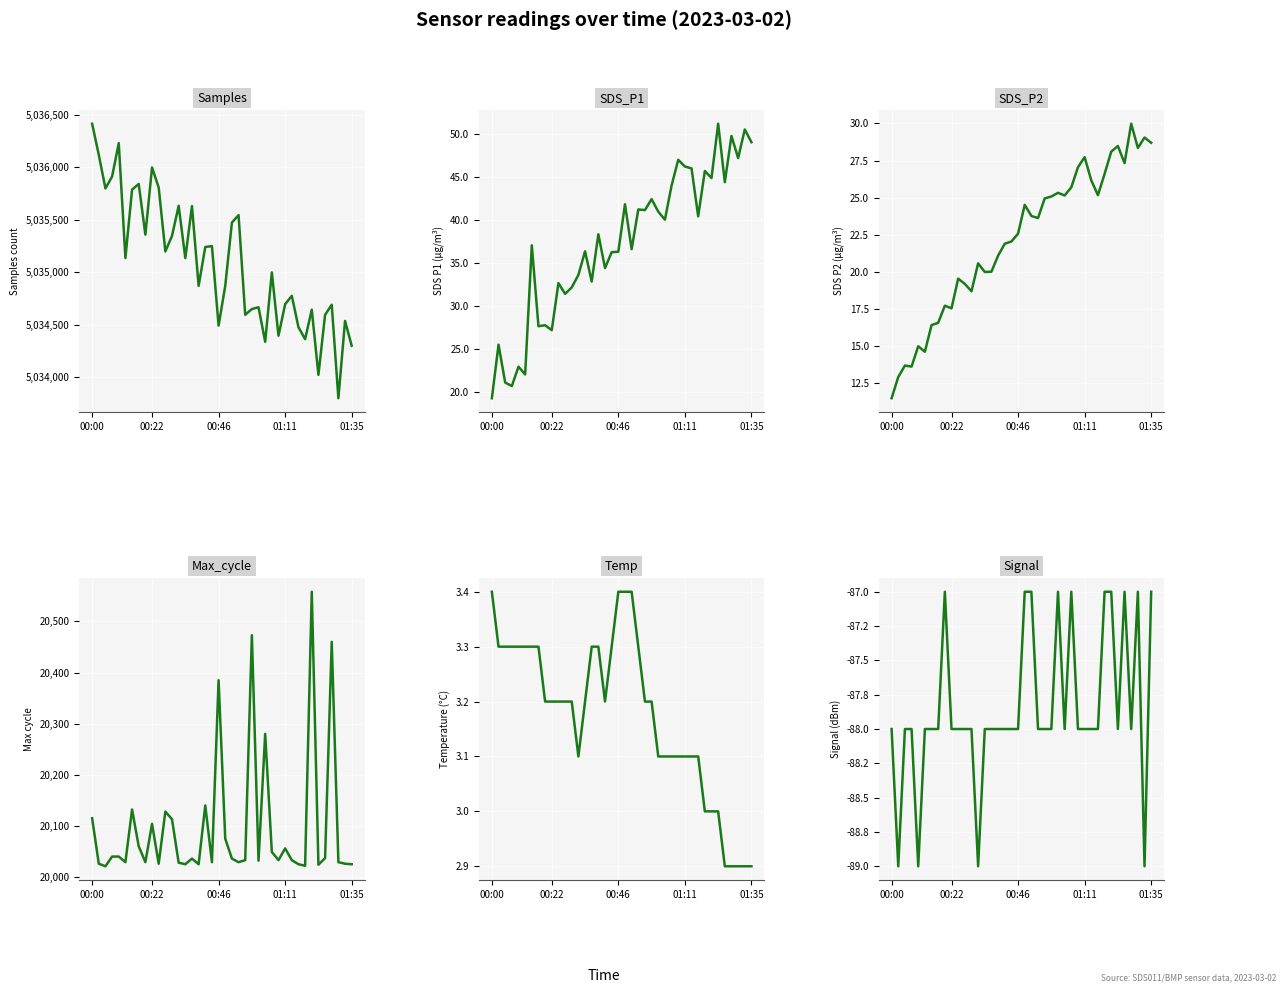

True or false: SDS_P1 has more than 2 points higher than both neighbors.

True